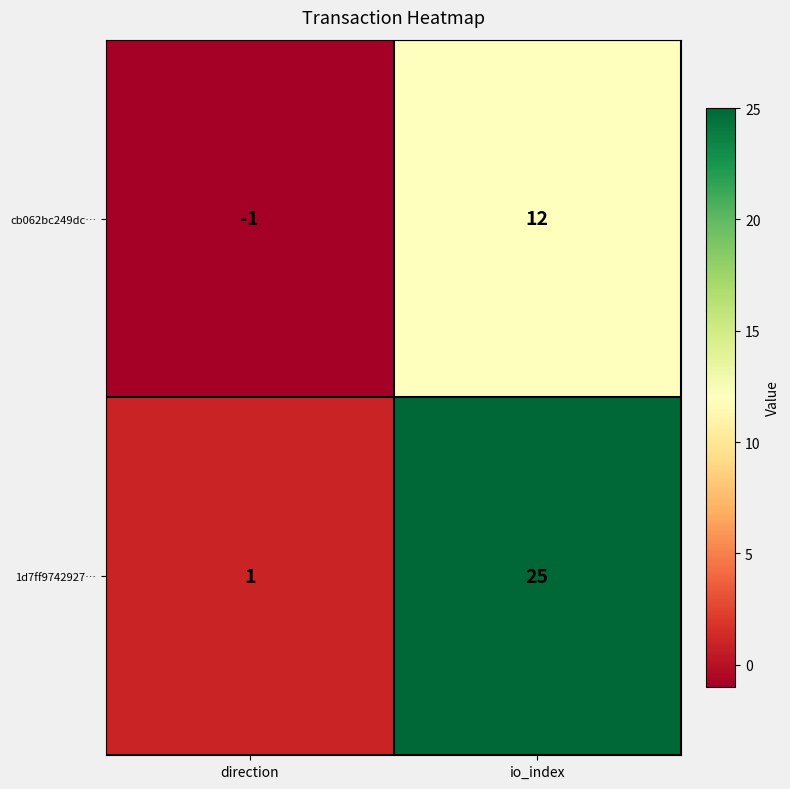

At how many categories does at least one series exceed 11?

1